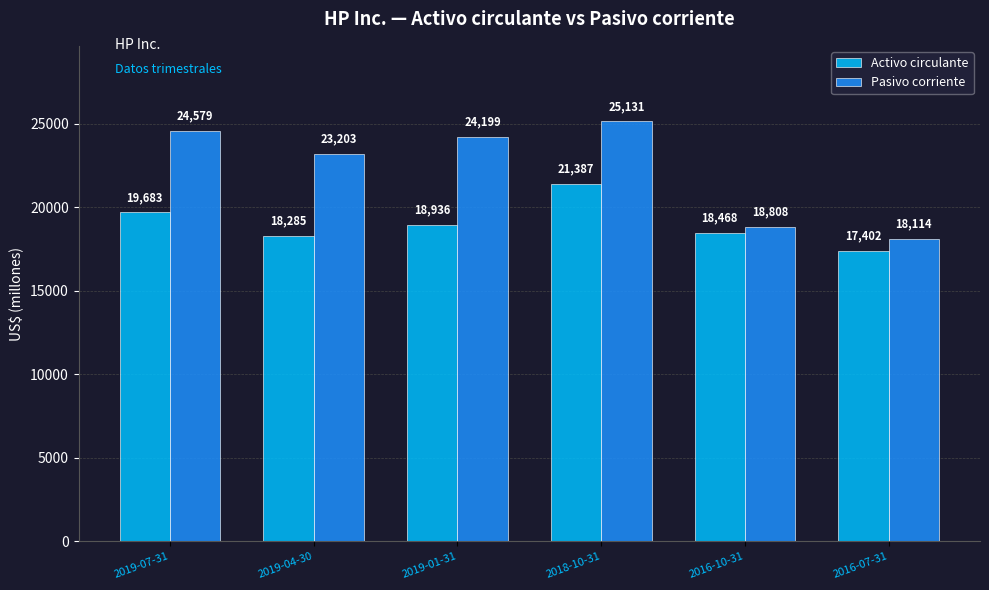

How many bars are there in each group?

2